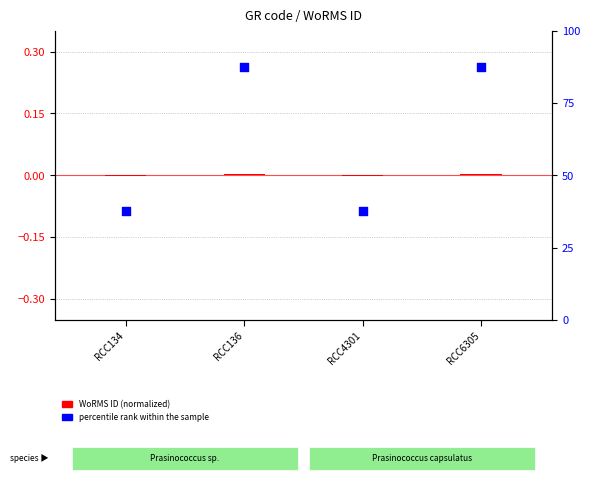

Which series contains the highest Y value?

percentile rank within the sample